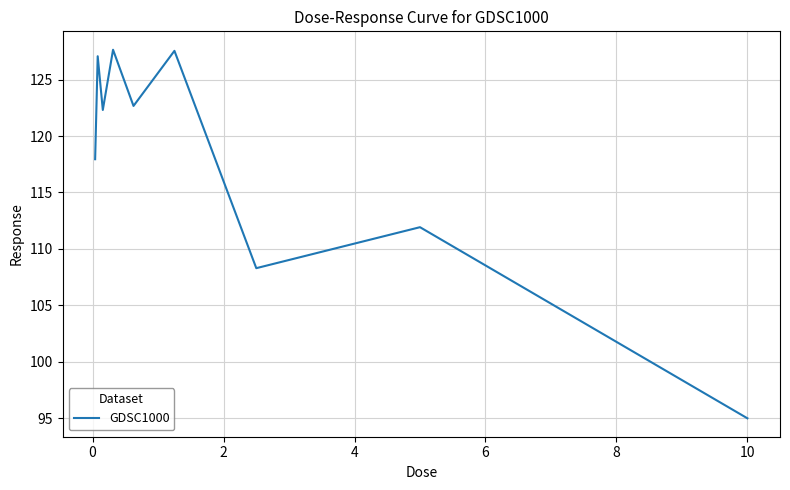

What is the smallest value displayed?

95.0